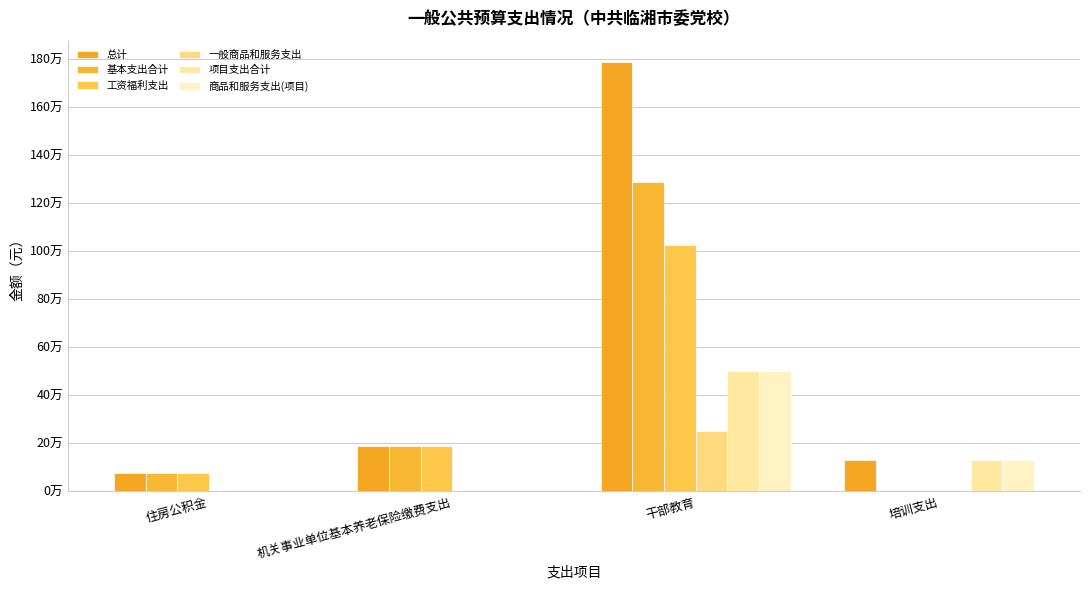

Are the bars horizontal?

No